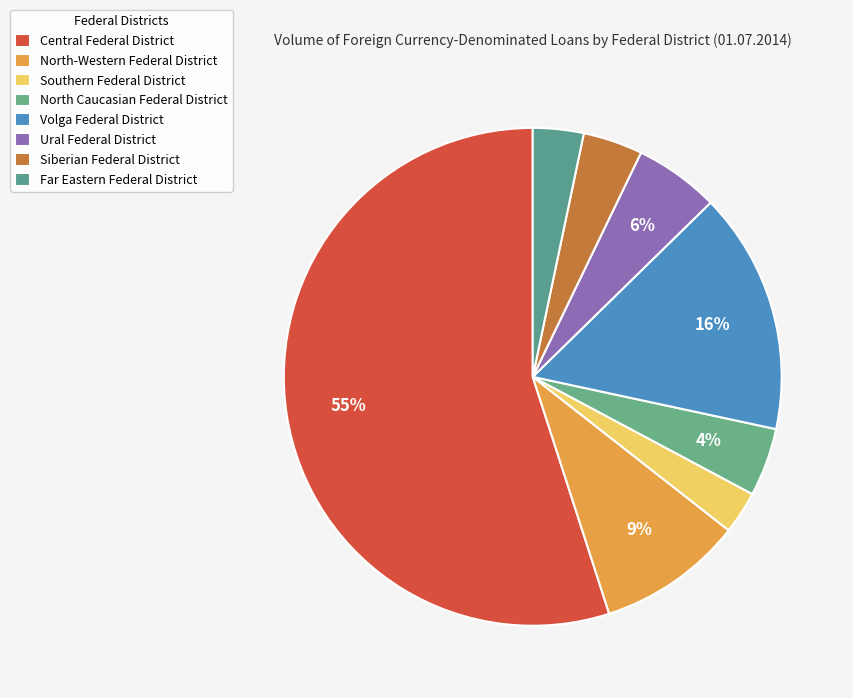

How much of the chart is everything except Ural Federal District?

94.5%